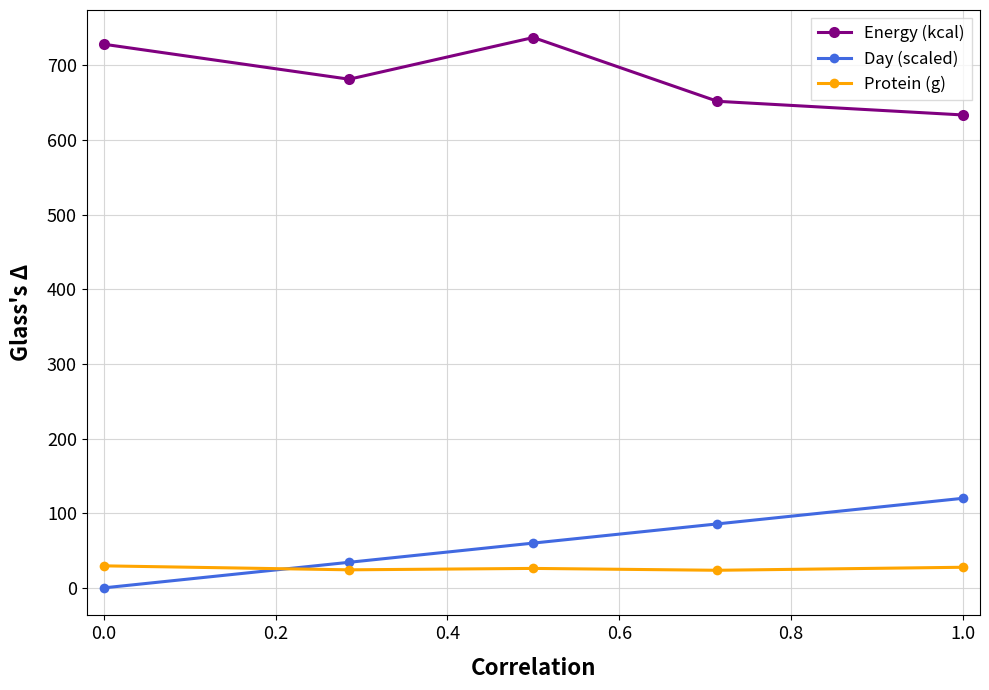

Which series has the largest total across all categories?

Energy (kcal)